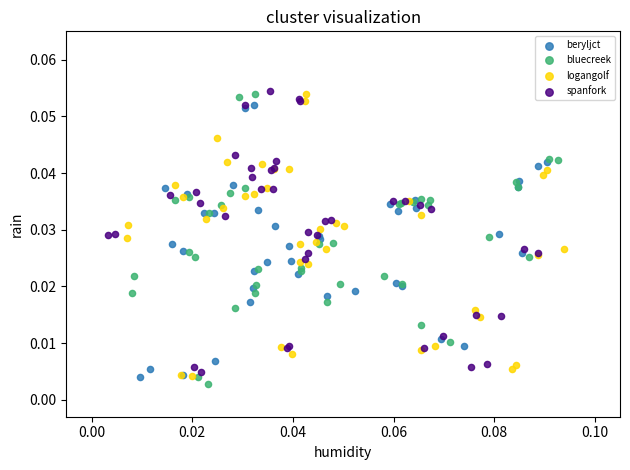

Which series reaches the minimum Y coordinate?

bluecreek